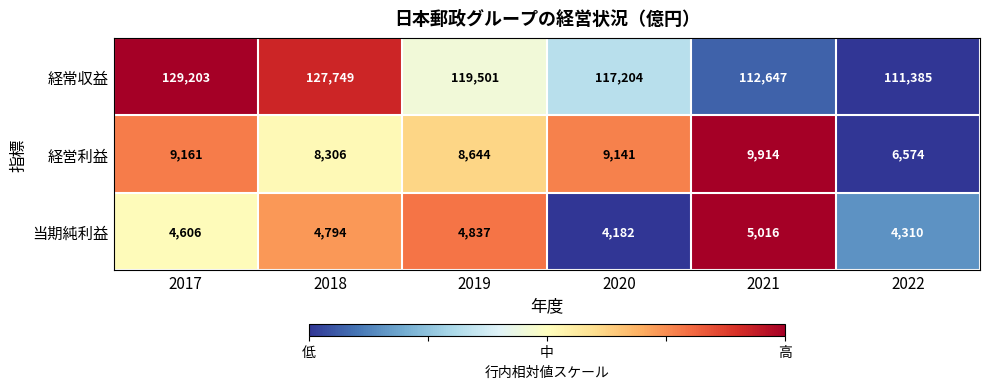

What is the sum of all 経営利益 values?

51740